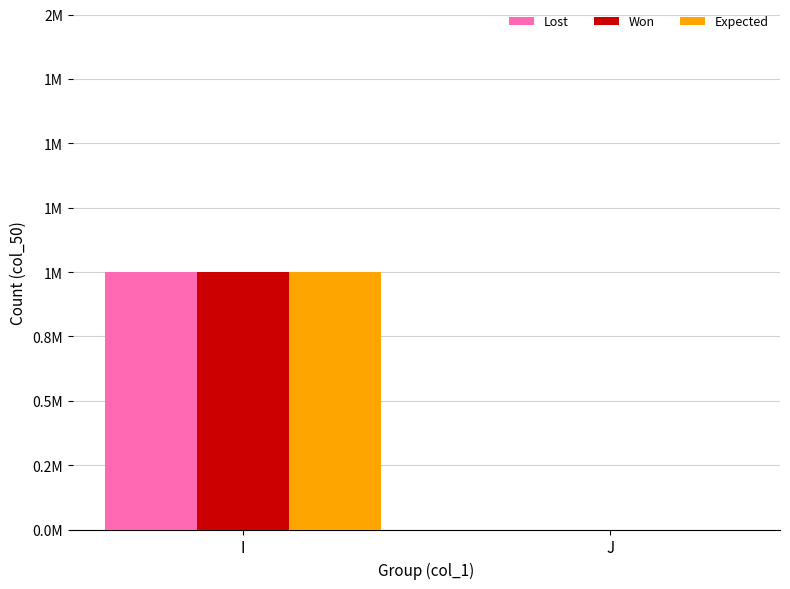

Rank the series at I from lowest to highest value.

Lost, Won, Expected